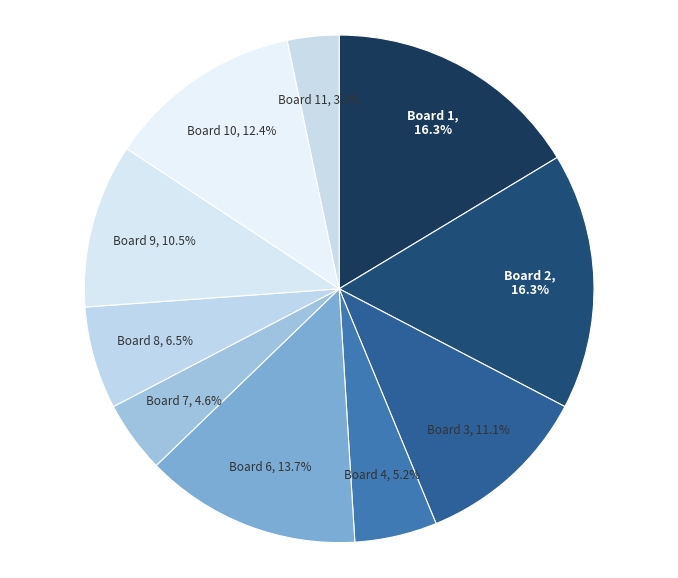

Is there any slice that represents more than half of the pie?

No